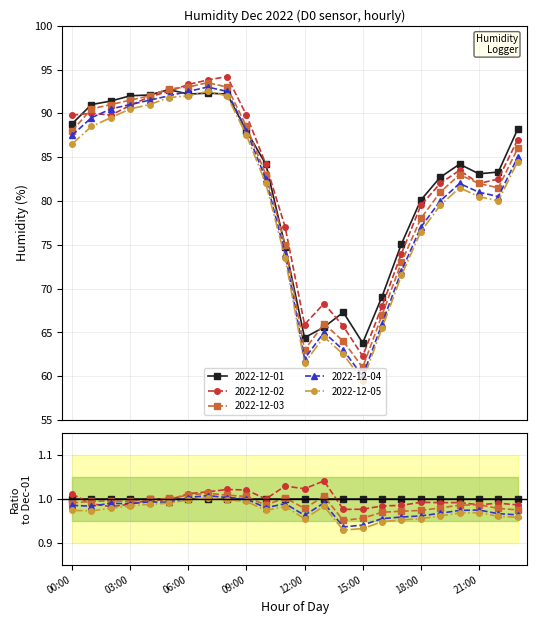

Reading right to left, what are all the values shown in this chart?

2022-12-01: 23:00=88.2	22:00=83.3	21:00=83.1	20:00=84.2	19:00=82.7	18:00=80.1	17:00=75.1	16:00=69.1	15:00=63.8	14:00=67.3	13:00=65.6	12:00=64.4	11:00=74.8	10:00=84.2	09:00=88.0	08:00=92.2	07:00=92.3	06:00=92.2	05:00=92.7	04:00=92.1	03:00=92.0	02:00=91.4	01:00=91.0	00:00=88.8
2022-12-02: 23:00=87.0	22:00=82.5	21:00=82.0	20:00=83.5	19:00=82.0	18:00=79.5	17:00=74.0	16:00=68.0	15:00=62.3	14:00=65.7	13:00=68.3	12:00=65.9	11:00=77.0	10:00=84.2	09:00=89.8	08:00=94.2	07:00=93.8	06:00=93.3	05:00=92.5	04:00=91.9	03:00=90.9	02:00=89.8	01:00=90.0	00:00=89.8
2022-12-03: 23:00=86.0	22:00=81.5	21:00=82.0	20:00=83.0	19:00=81.0	18:00=78.0	17:00=73.0	16:00=67.0	15:00=61.0	14:00=64.0	13:00=66.0	12:00=63.0	11:00=75.0	10:00=83.0	09:00=88.5	08:00=93.0	07:00=93.5	06:00=93.0	05:00=92.8	04:00=92.0	03:00=91.5	02:00=91.0	01:00=90.5	00:00=88.0
2022-12-04: 23:00=85.0	22:00=80.5	21:00=81.0	20:00=82.0	19:00=80.0	18:00=77.0	17:00=72.0	16:00=66.0	15:00=60.0	14:00=63.0	13:00=65.0	12:00=62.0	11:00=74.0	10:00=82.5	09:00=88.0	08:00=92.5	07:00=93.0	06:00=92.5	05:00=92.0	04:00=91.5	03:00=91.0	02:00=90.5	01:00=89.5	00:00=87.5
2022-12-05: 23:00=84.5	22:00=80.0	21:00=80.5	20:00=81.5	19:00=79.5	18:00=76.5	17:00=71.5	16:00=65.5	15:00=59.5	14:00=62.5	13:00=64.5	12:00=61.5	11:00=73.5	10:00=82.0	09:00=87.5	08:00=92.0	07:00=92.5	06:00=92.0	05:00=91.8	04:00=91.0	03:00=90.5	02:00=89.5	01:00=88.5	00:00=86.5